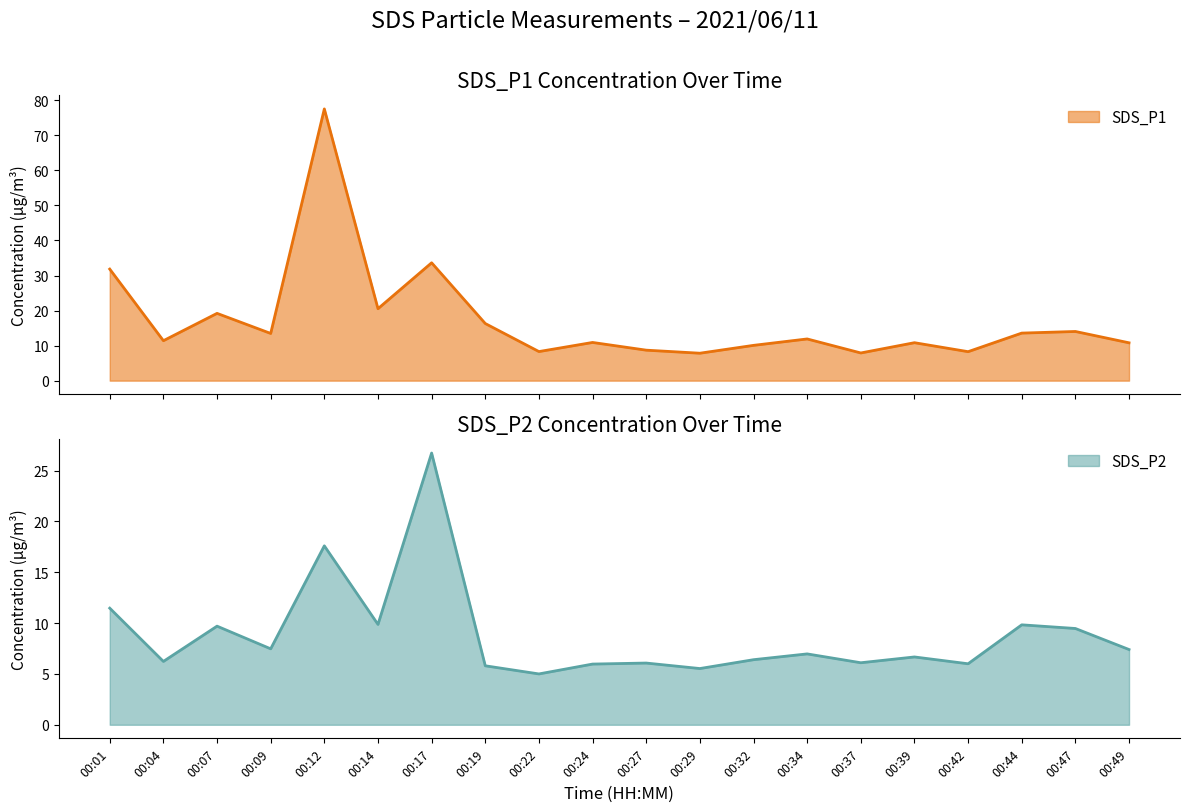

Reading left to right, list all the values displayed in this chart.

SDS_P1: 31.8	11.4	19.2	13.5	77.5	20.5	33.6	16.3	8.3	10.9	8.7	7.8	10.1	11.9	7.9	10.8	8.3	13.6	14.0	10.8
SDS_P2: 11.5	6.2	9.7	7.5	17.6	9.9	26.7	5.8	5.0	6.0	6.1	5.5	6.4	7.0	6.1	6.7	6.0	9.8	9.5	7.4